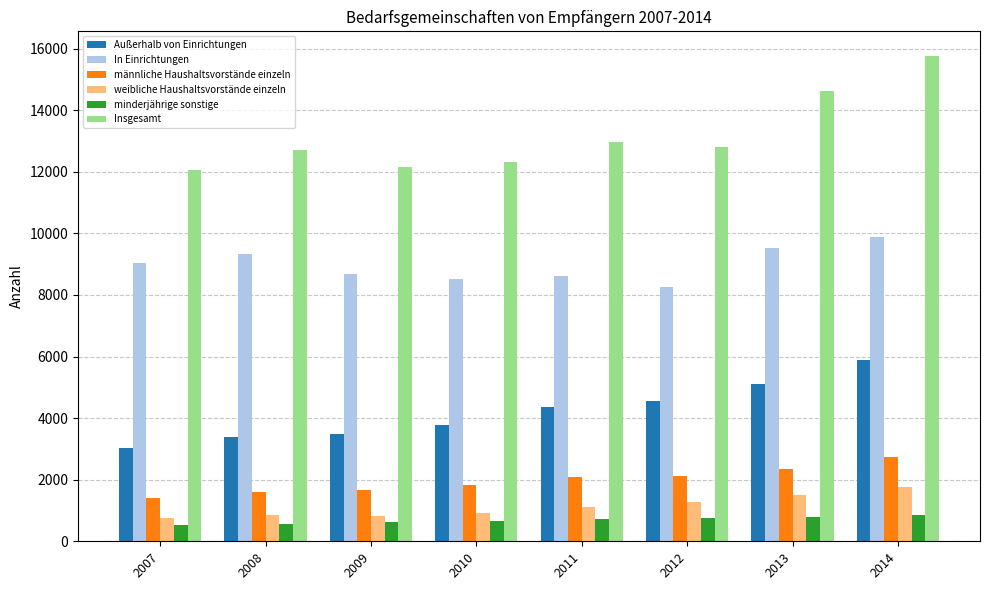

How many distinct data groups are displayed?

6